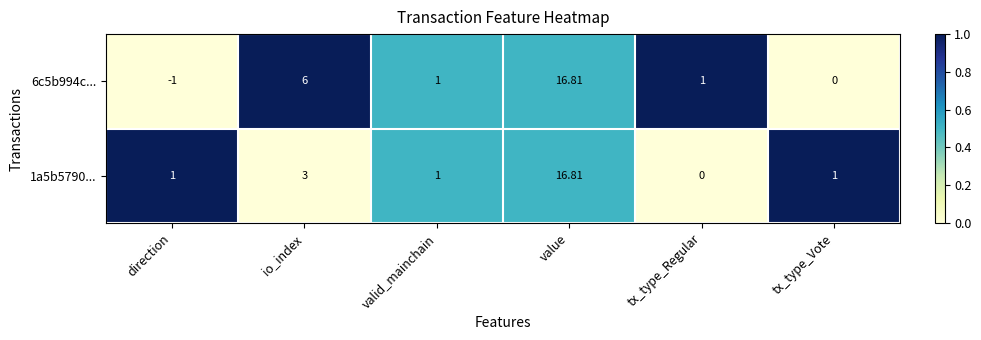

At which category is the sum across all series the highest?

value